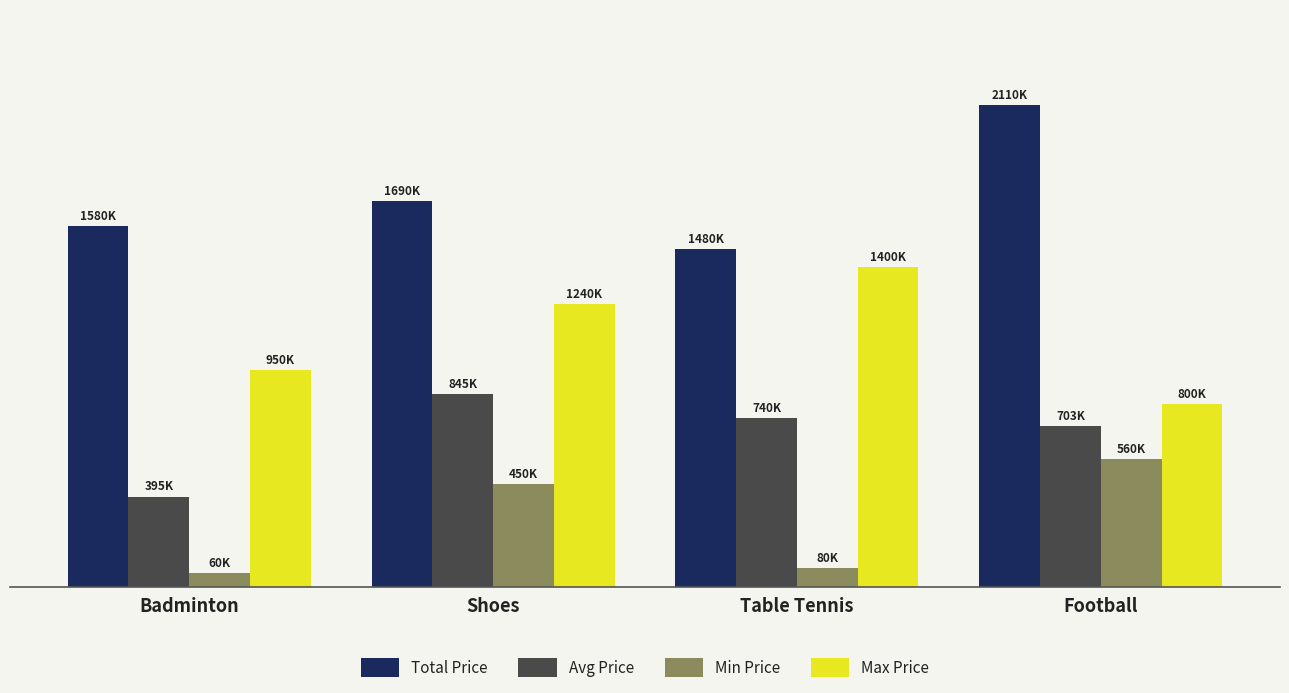

What are all the series names shown in the legend?

Total Price, Avg Price, Min Price, Max Price